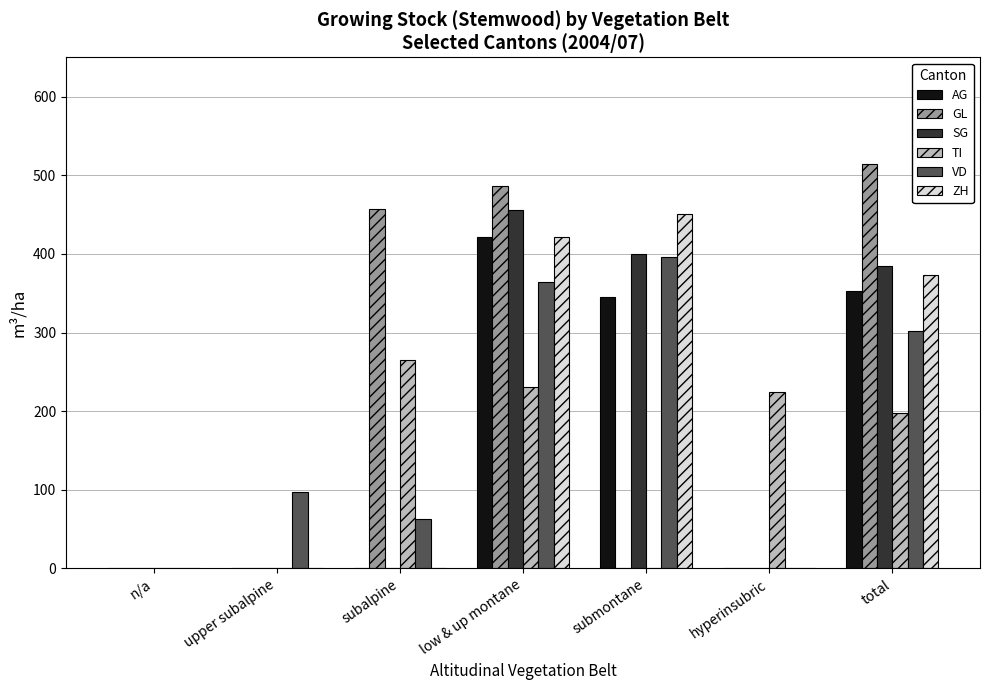

At which category is the sum across all series the highest?

low & up montane